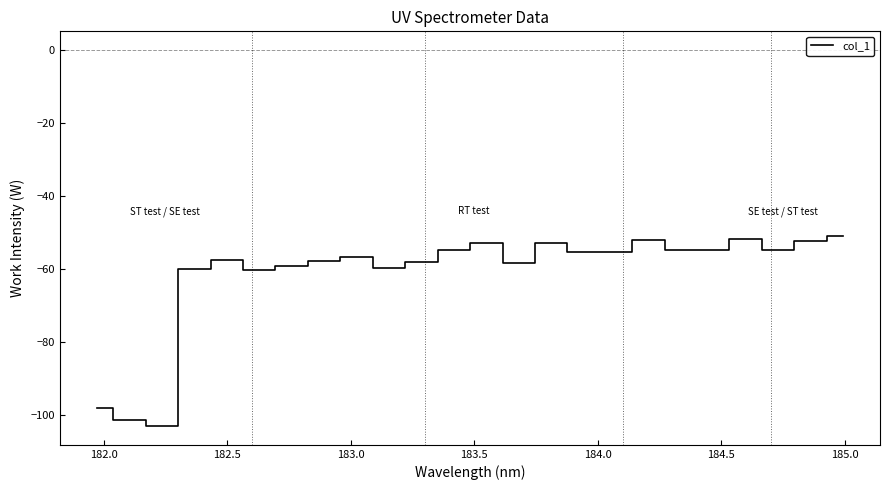

What is the maximum value shown in the chart?

-51.0